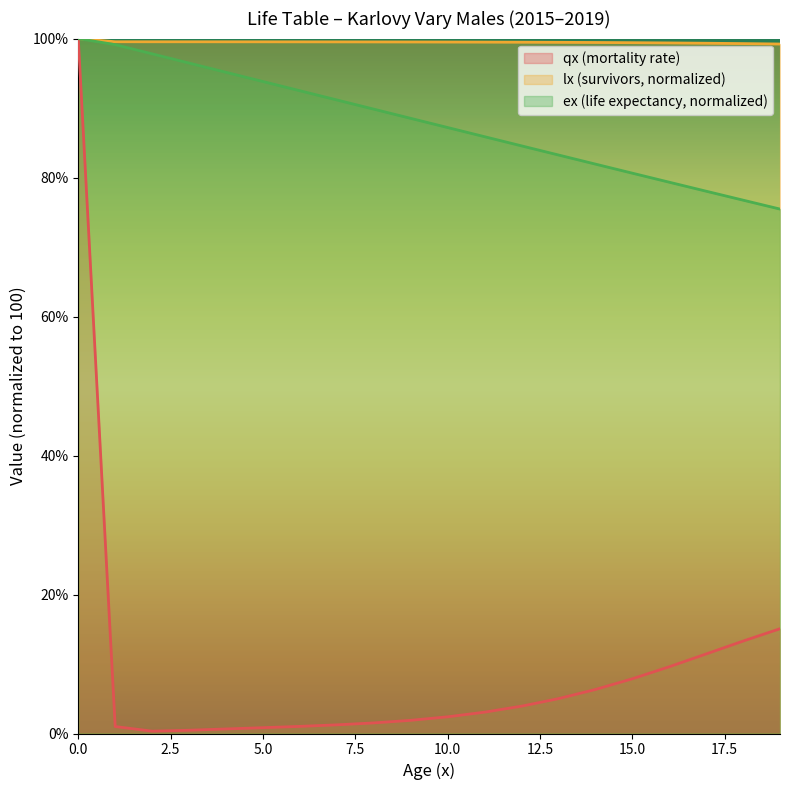

What is the value of the qx point at the 19th from the left?

13.3